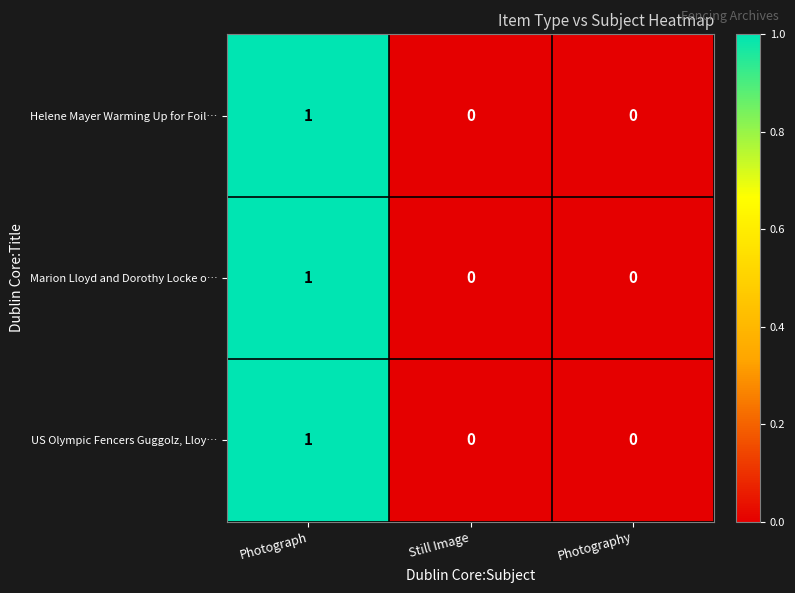

Count the number of categories in the chart.

3